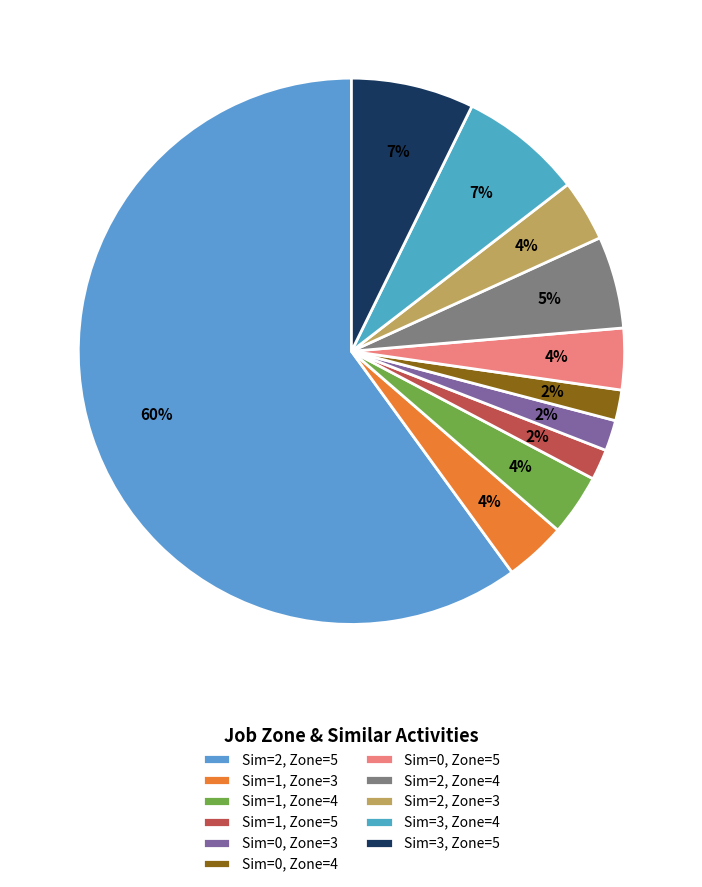

How many segments does this pie chart have?

11